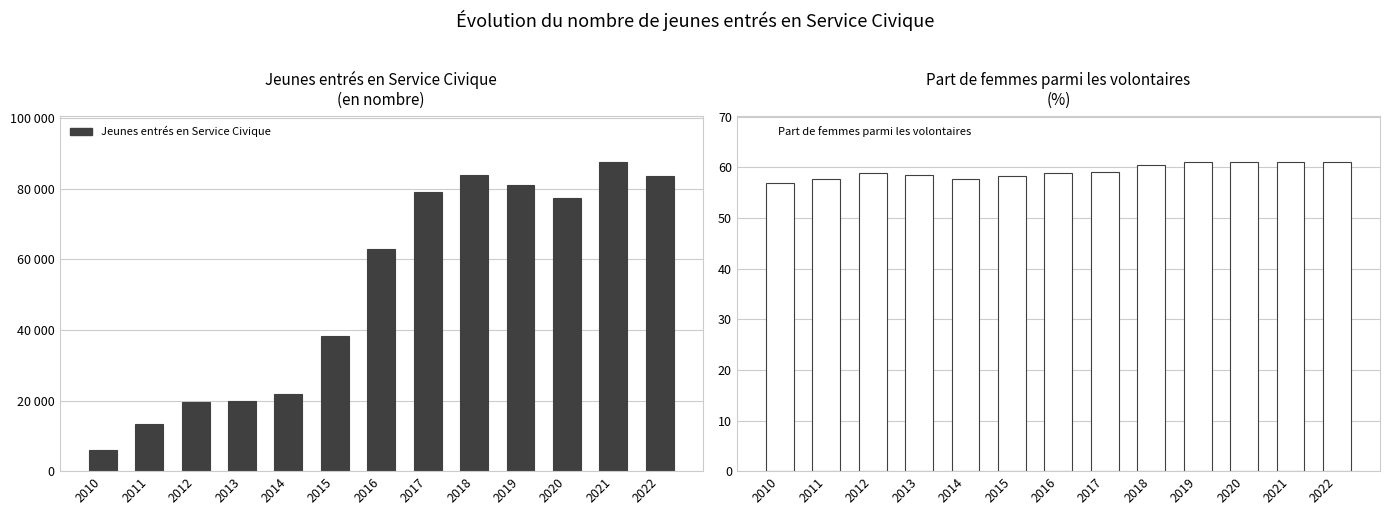

True or false: Part de femmes parmi les volontaires has a value of 107.3 at 2022.

False